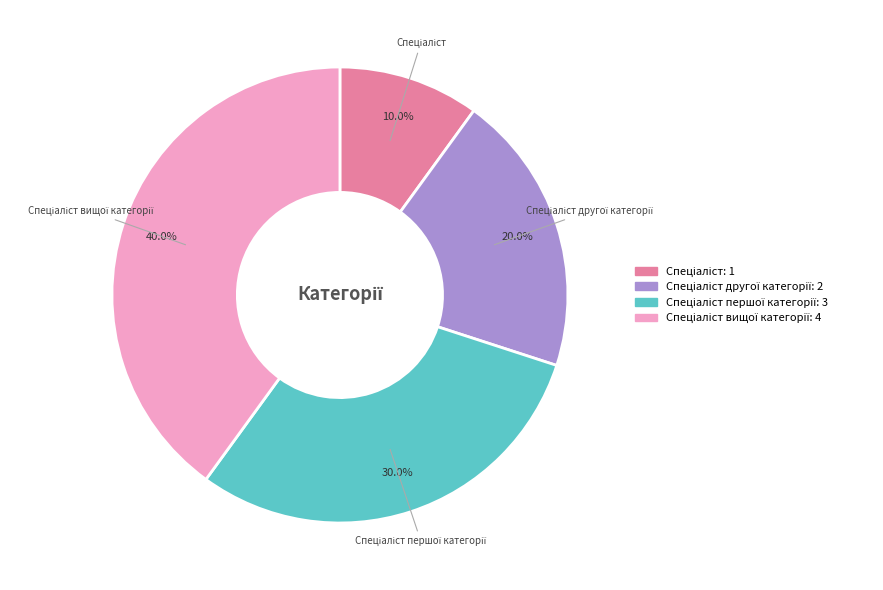

Is there any slice that represents more than half of the pie?

No